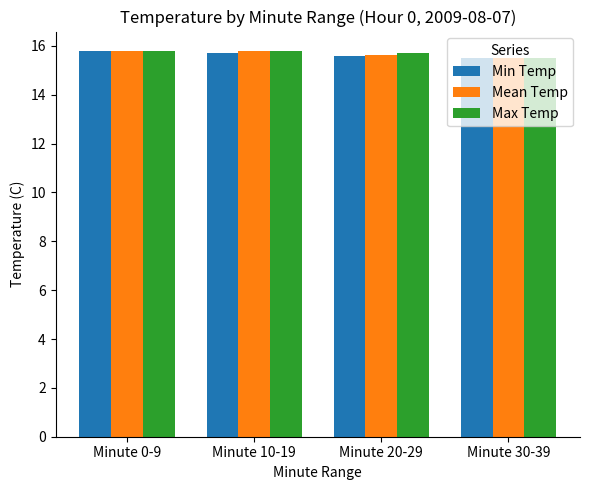

True or false: Mean Temp has a value of 7.8 at Minute 30-39.

False